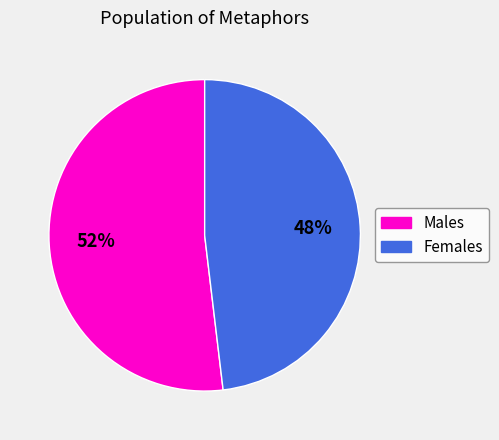

To the nearest percent, what is the average slice percentage?

50%